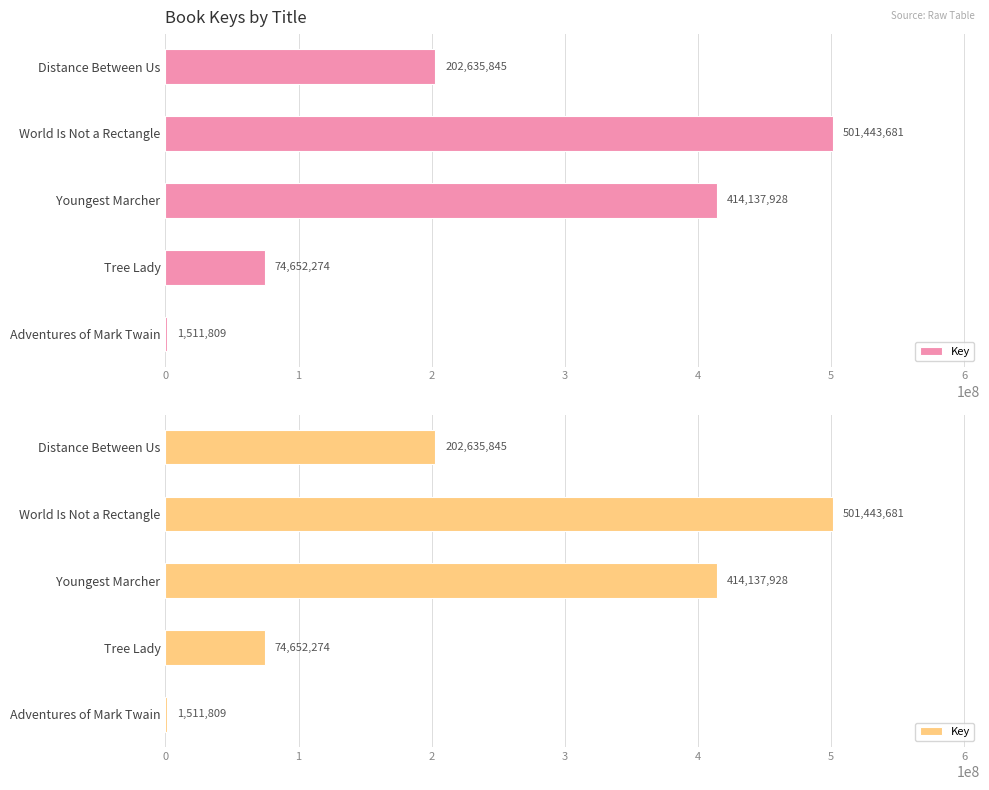

Is it true that the value at 4 is 1511809?

True